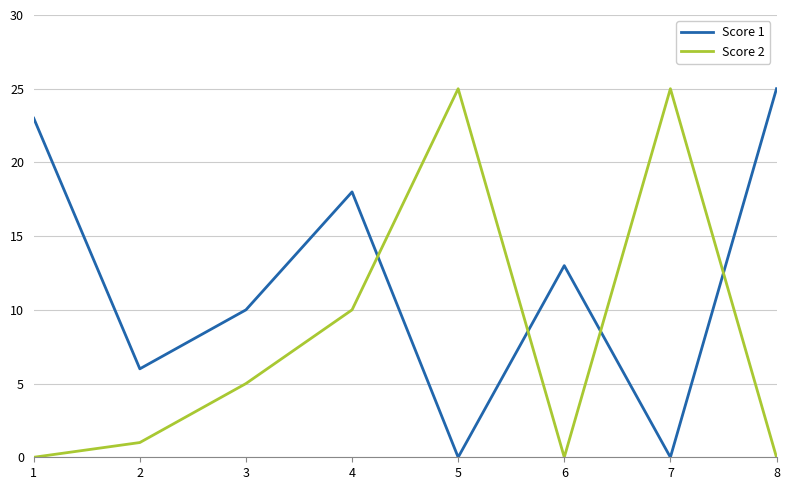

Rank the series by their average value, from highest to lowest.

Score 1, Score 2